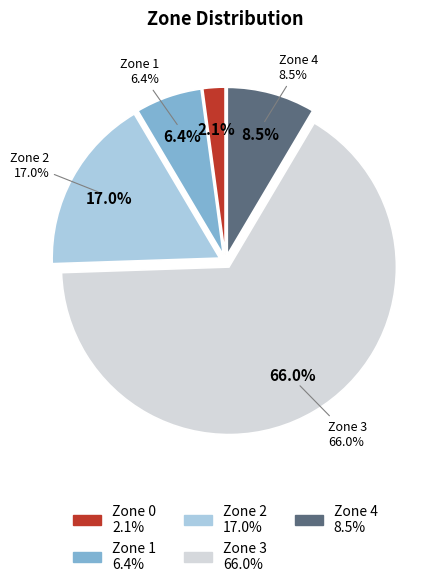

To the nearest percent, what portion does Zone 1 represent?

6%